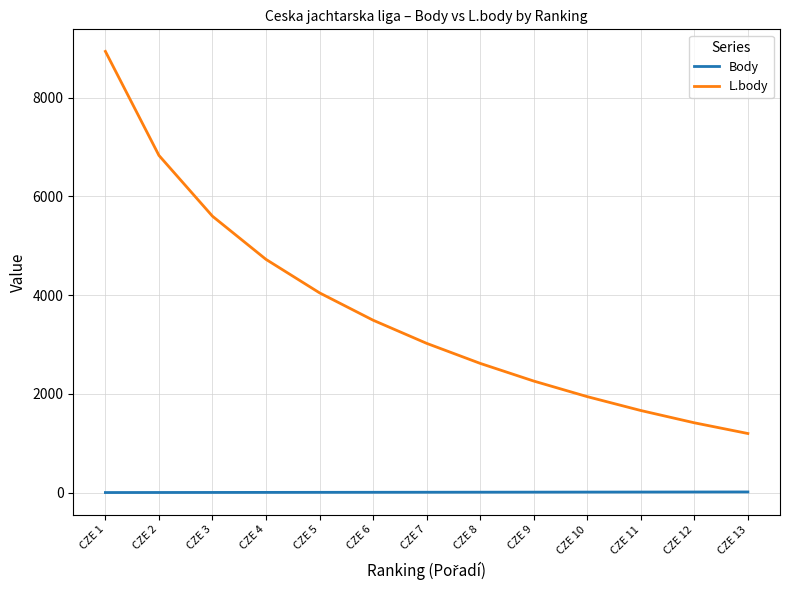

True or false: Body and L.body cross at least once.

False